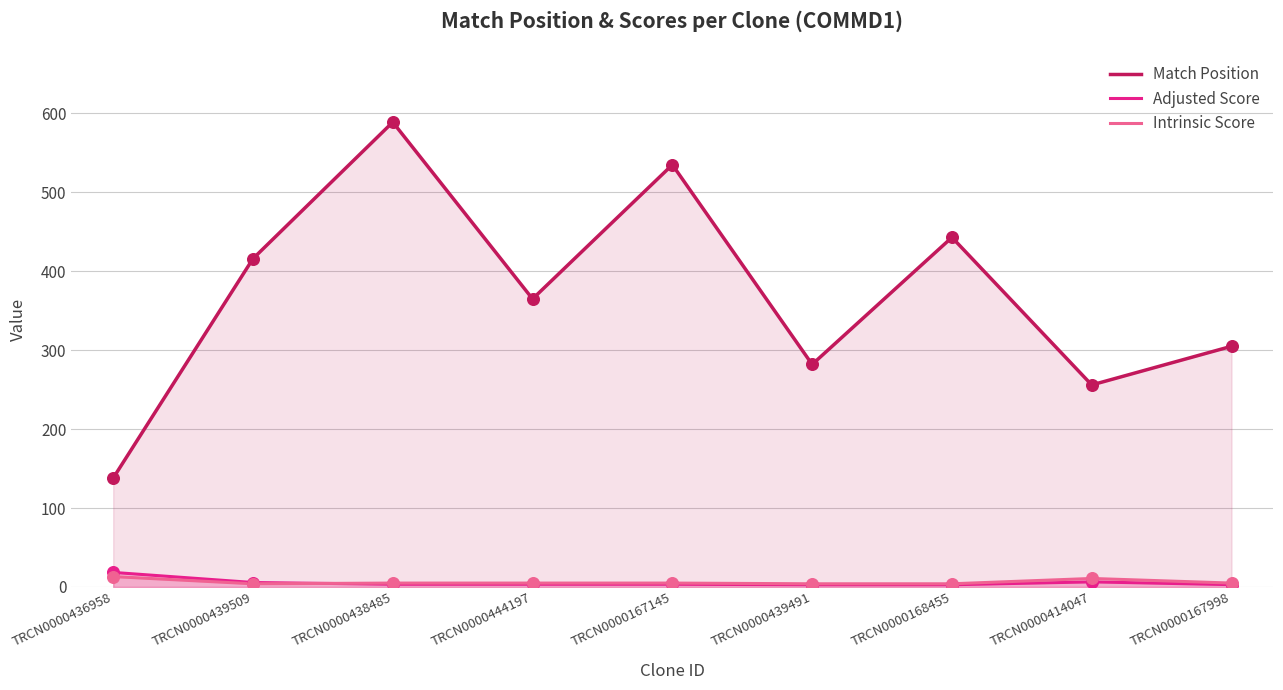

At which category is the sum across all series the highest?

TRCN0000438485